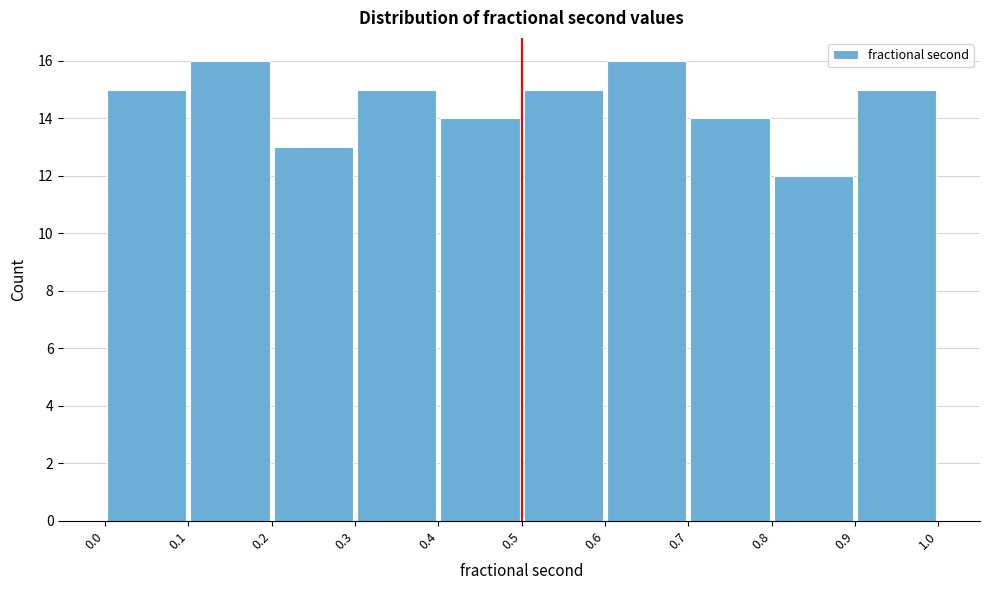

Reading left to right, transcribe this chart: for each bar, give the range it covers on the x-axis and its height. The values are not printed on the chart, so give them approximately, as read against the axis.

0.0 to 0.1: 15
0.1 to 0.2: 16
0.2 to 0.3: 13
0.3 to 0.4: 15
0.4 to 0.5: 14
0.5 to 0.6: 15
0.6 to 0.7: 16
0.7 to 0.8: 14
0.8 to 0.9: 12
0.9 to 1.0: 15